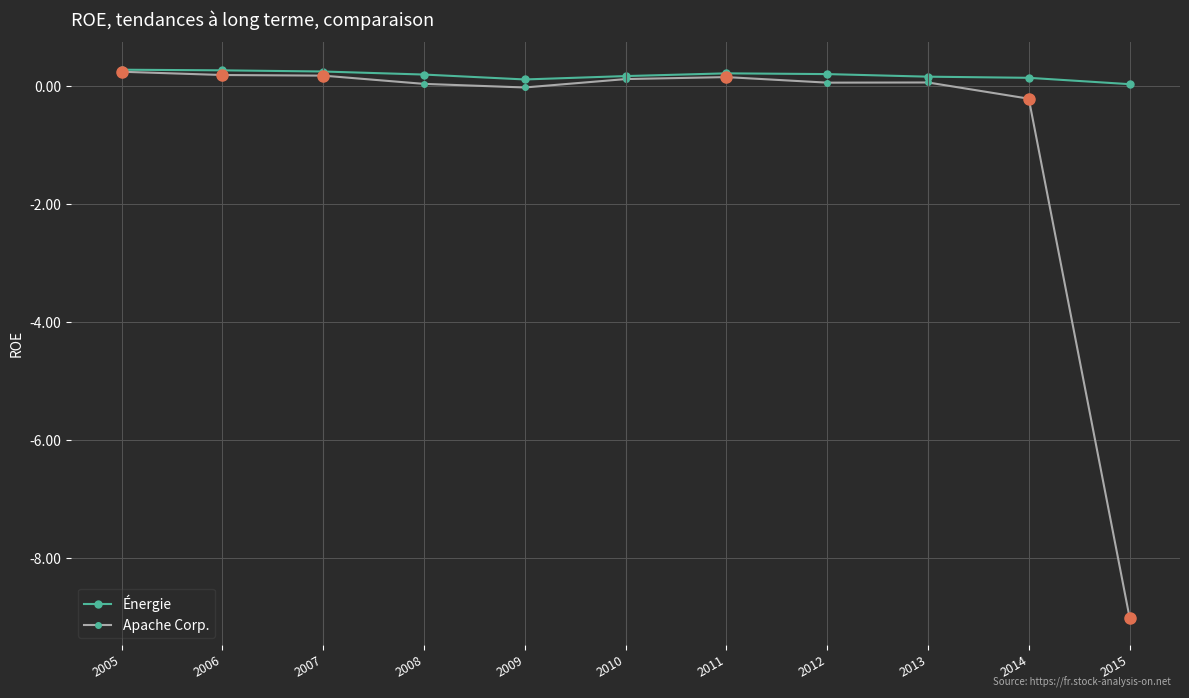

True or false: Énergie has more than 0 interior local peaks.

True